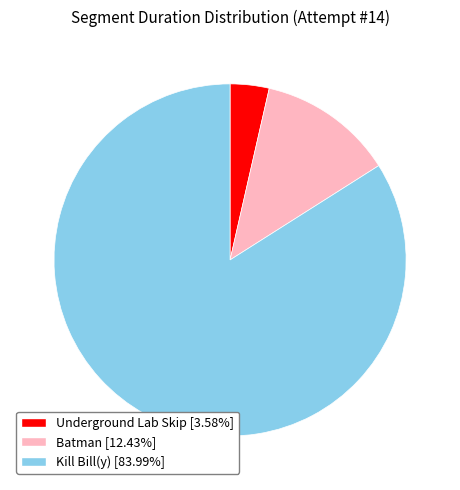

Is there any slice that represents more than half of the pie?

Yes